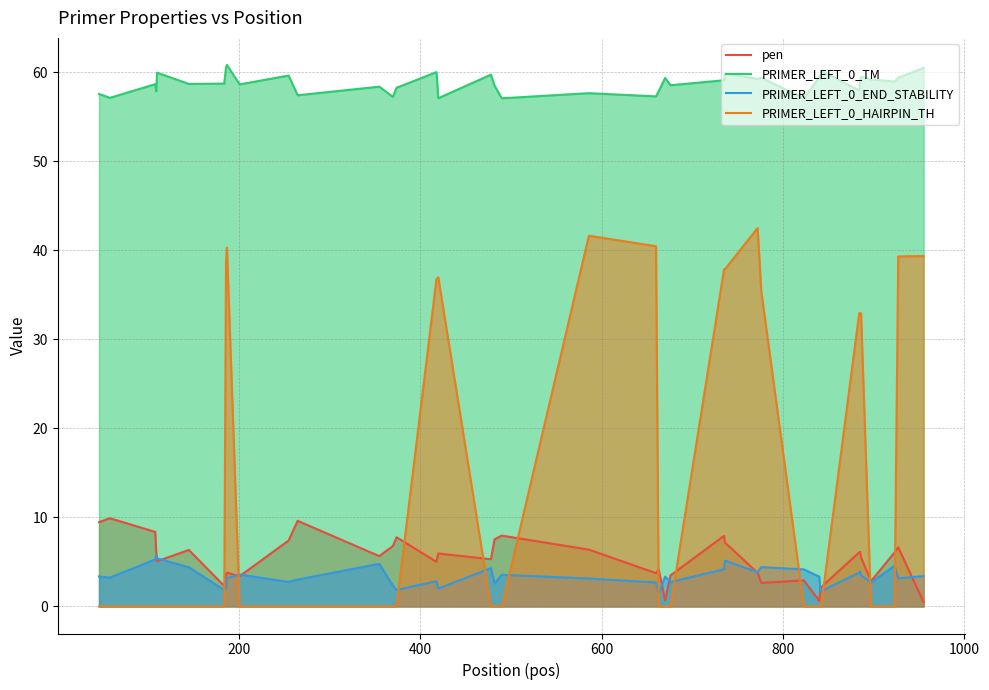

Does the chart have visible grid lines?

Yes